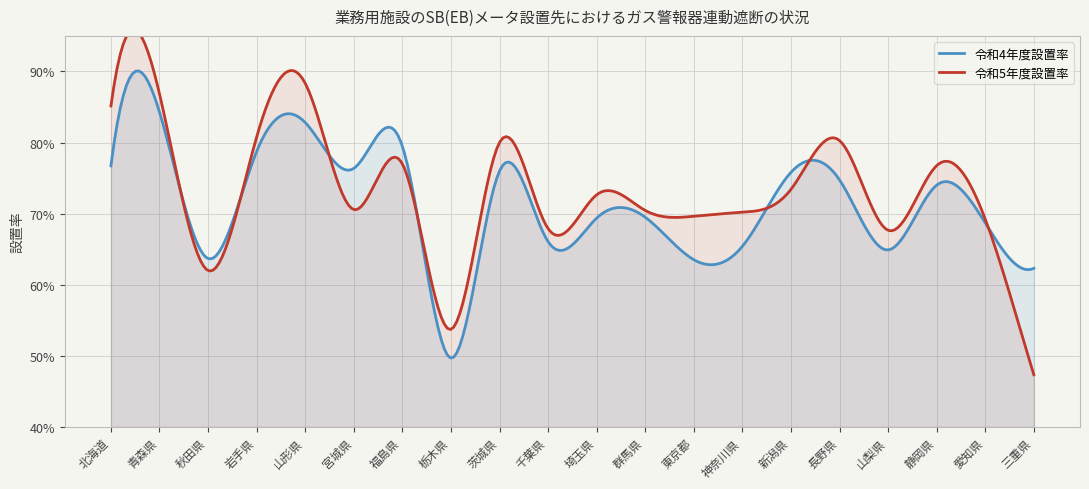

What position from the left is 群馬県?

12